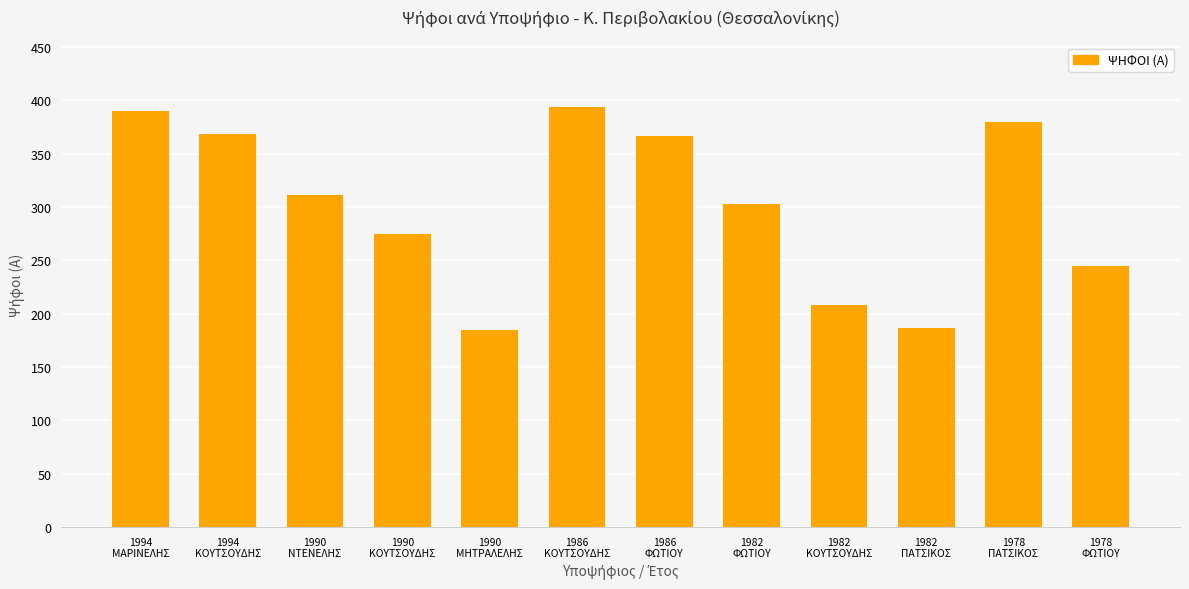

Reading left to right, transcribe all the data shown in this chart.

1994
ΜΑΡΙΝΕΛΗΣ=390	1994
ΚΟΥΤΣΟΥΔΗΣ=368	1990
ΝΤΕΝΕΛΗΣ=311	1990
ΚΟΥΤΣΟΥΔΗΣ=275	1990
ΜΗΤΡΑΛΕΛΗΣ=185	1986
ΚΟΥΤΣΟΥΔΗΣ=394	1986
ΦΩΤΙΟΥ=366	1982
ΦΩΤΙΟΥ=303	1982
ΚΟΥΤΣΟΥΔΗΣ=208	1982
ΠΑΤΣΙΚΟΣ=187	1978
ΠΑΤΣΙΚΟΣ=380	1978
ΦΩΤΙΟΥ=245